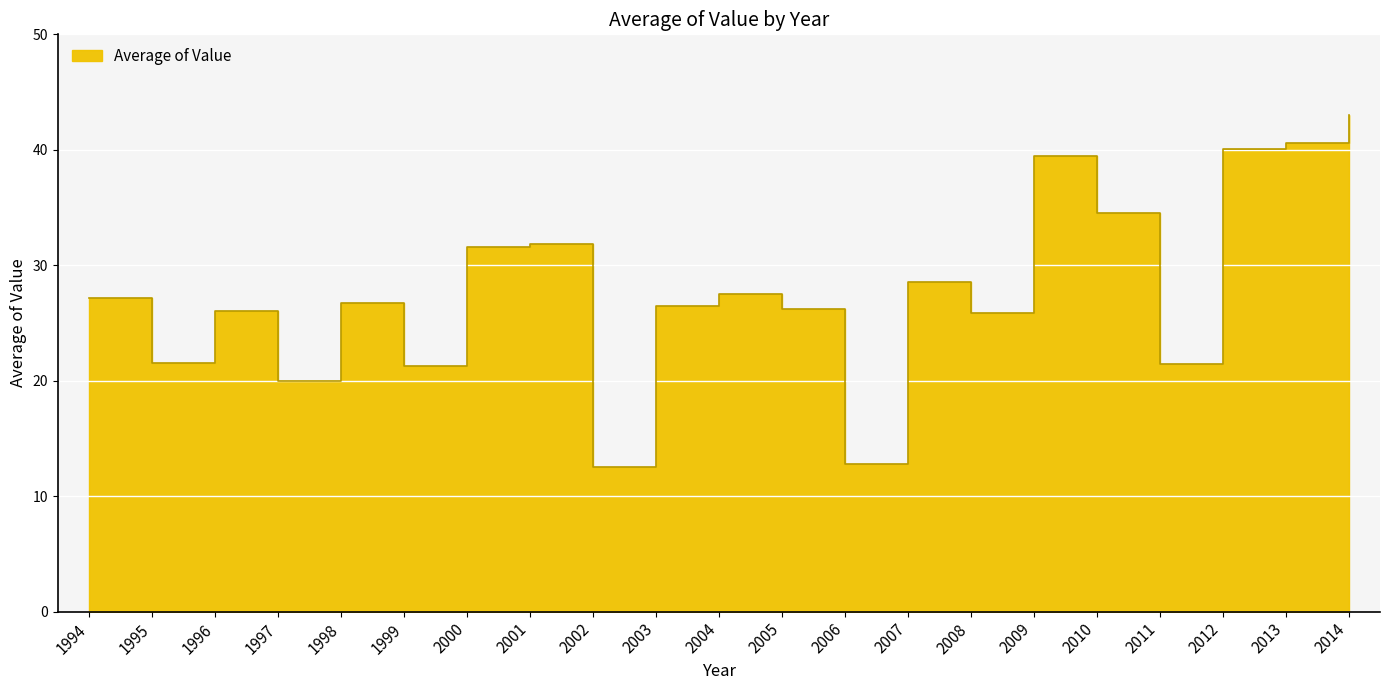

How many lines are shown in the chart?

1